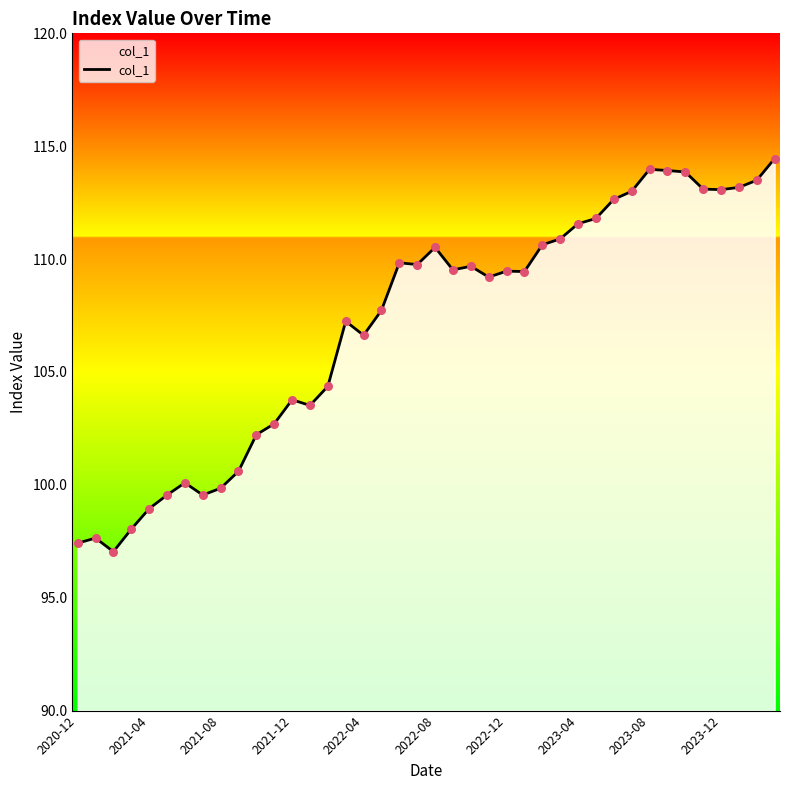

Which has a higher value, 2022-12 or 2022-04?

2022-12